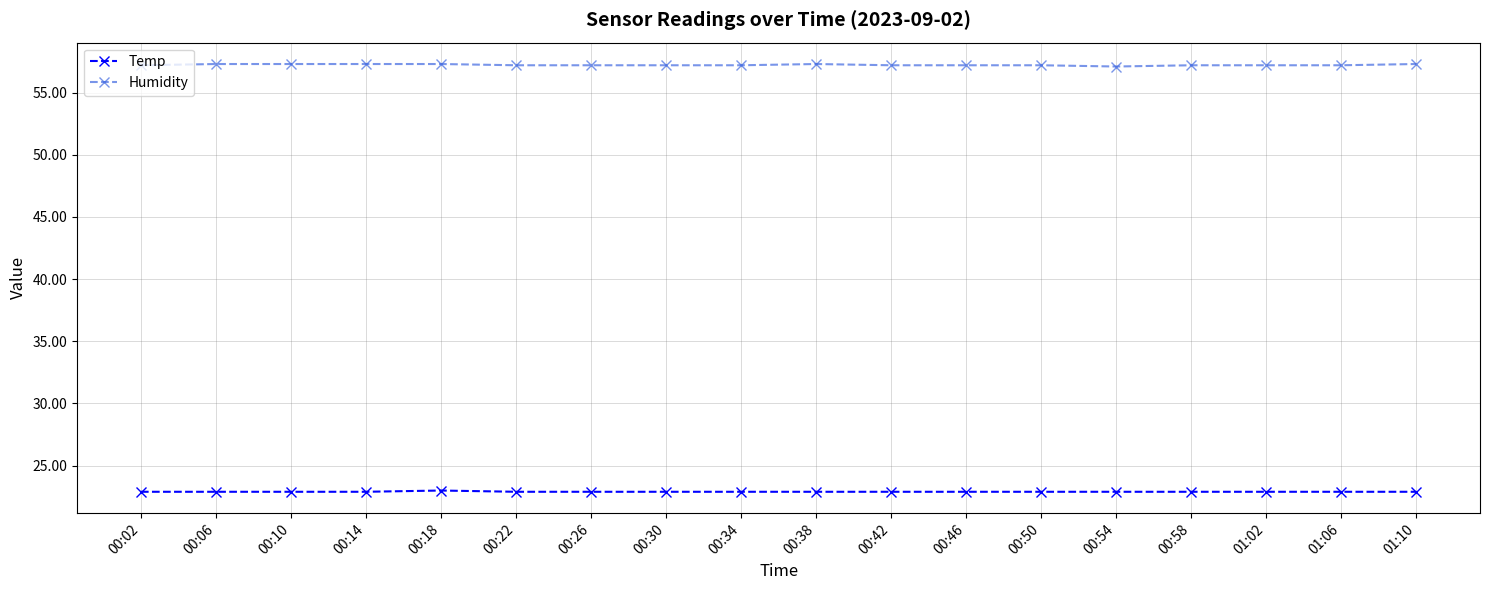

What is the label of the 1st point from the left?

00:02